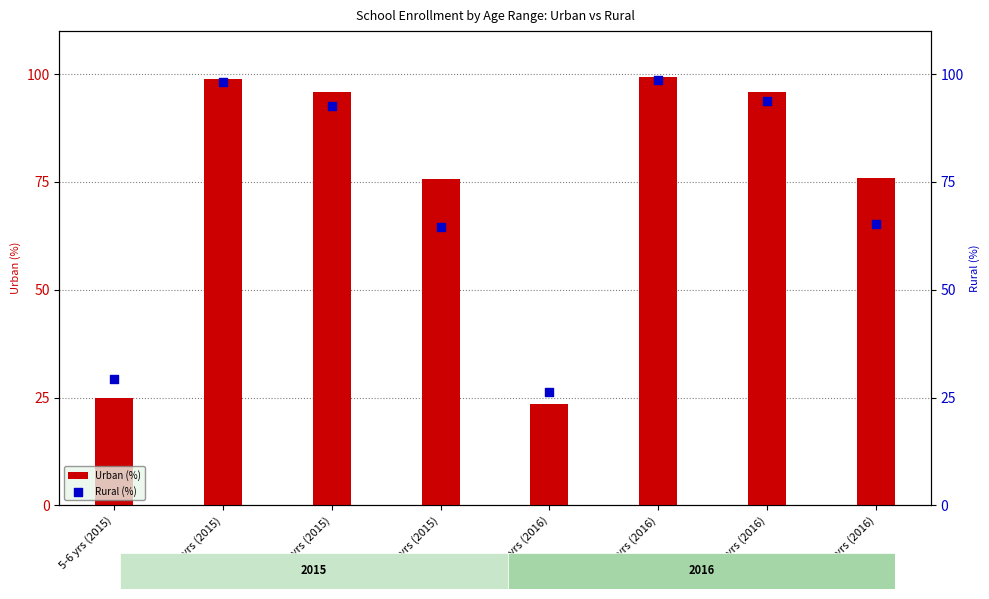

Which series has the largest Y range (max minus min)?

Urban (%)